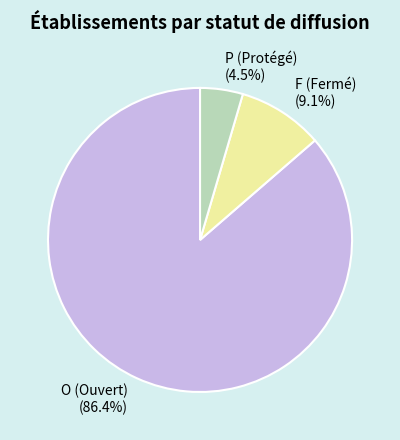

Rank the categories by value from lowest to highest.

P, F, O